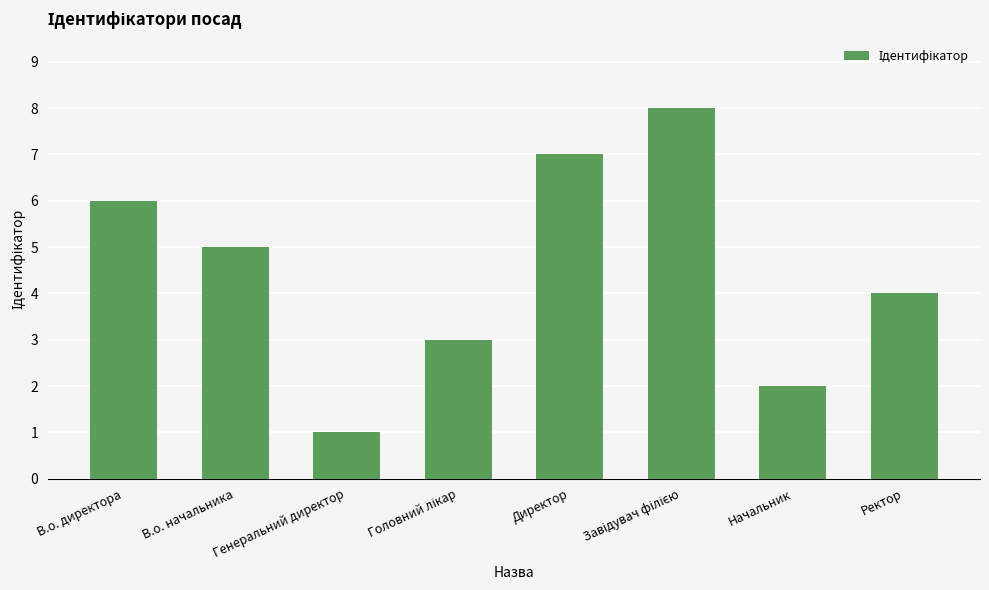

What is the label of the 1st bar from the right?

Ректор